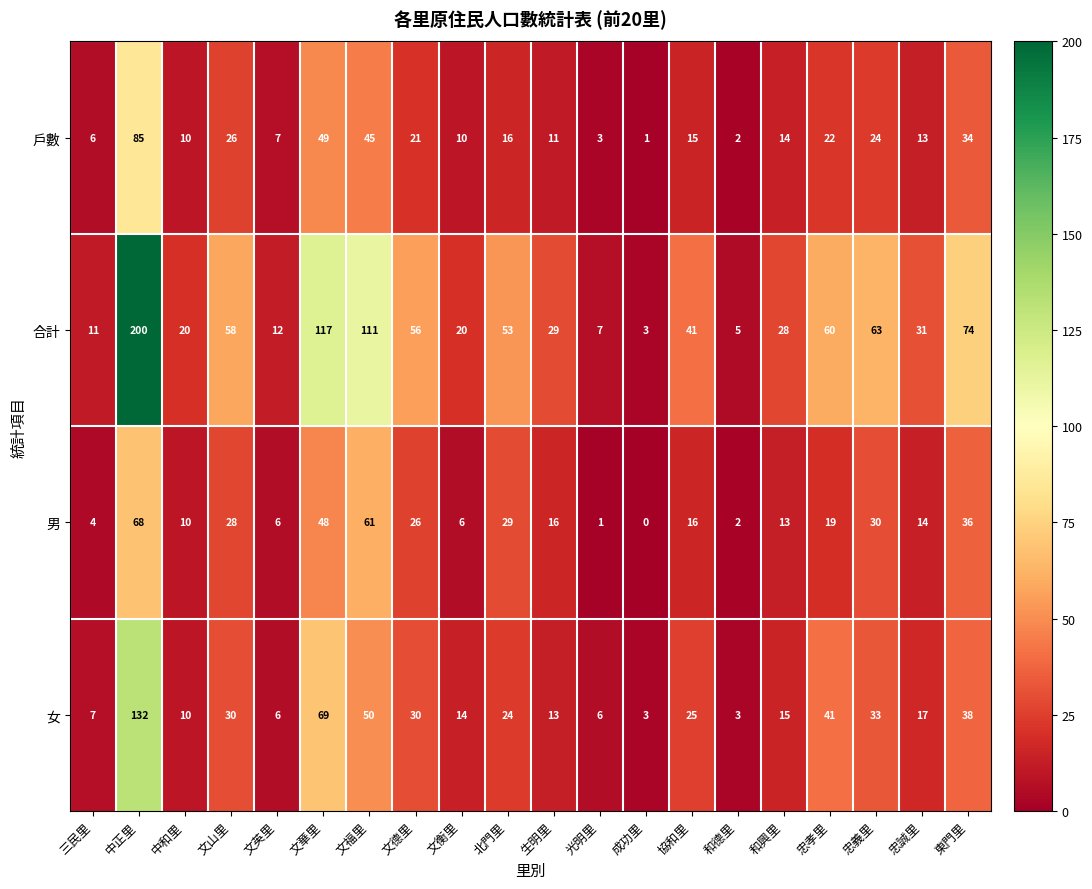

Which series has the largest total across all categories?

合計